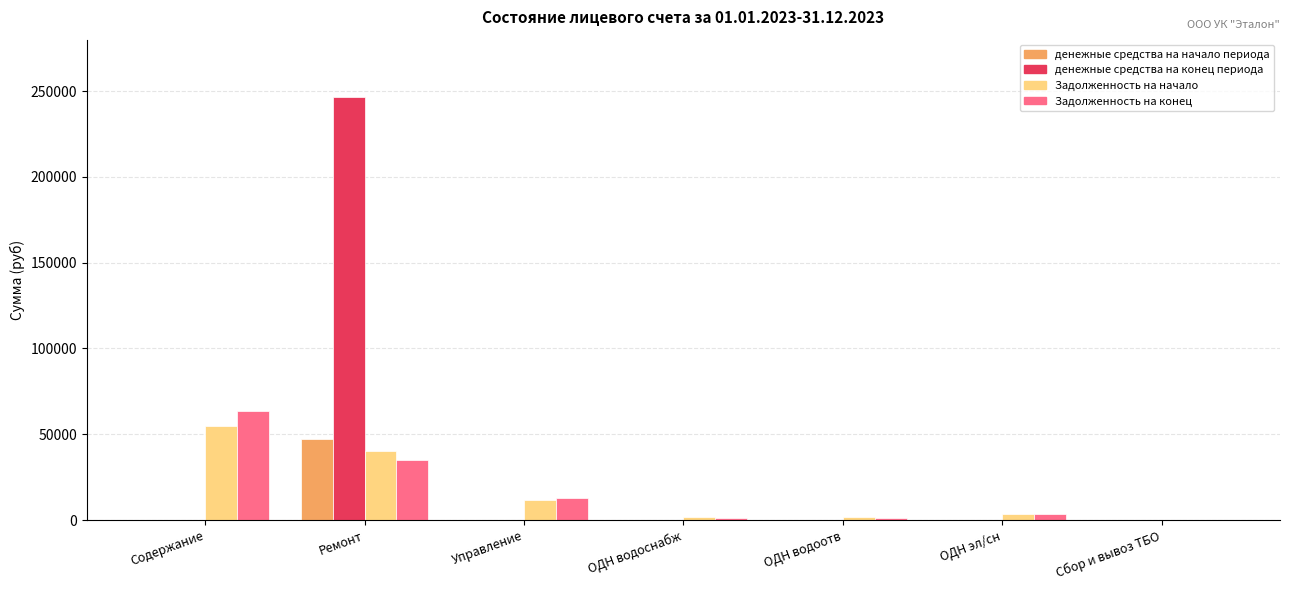

Which category has the highest value in the Задолженность на конец series?

Содержание